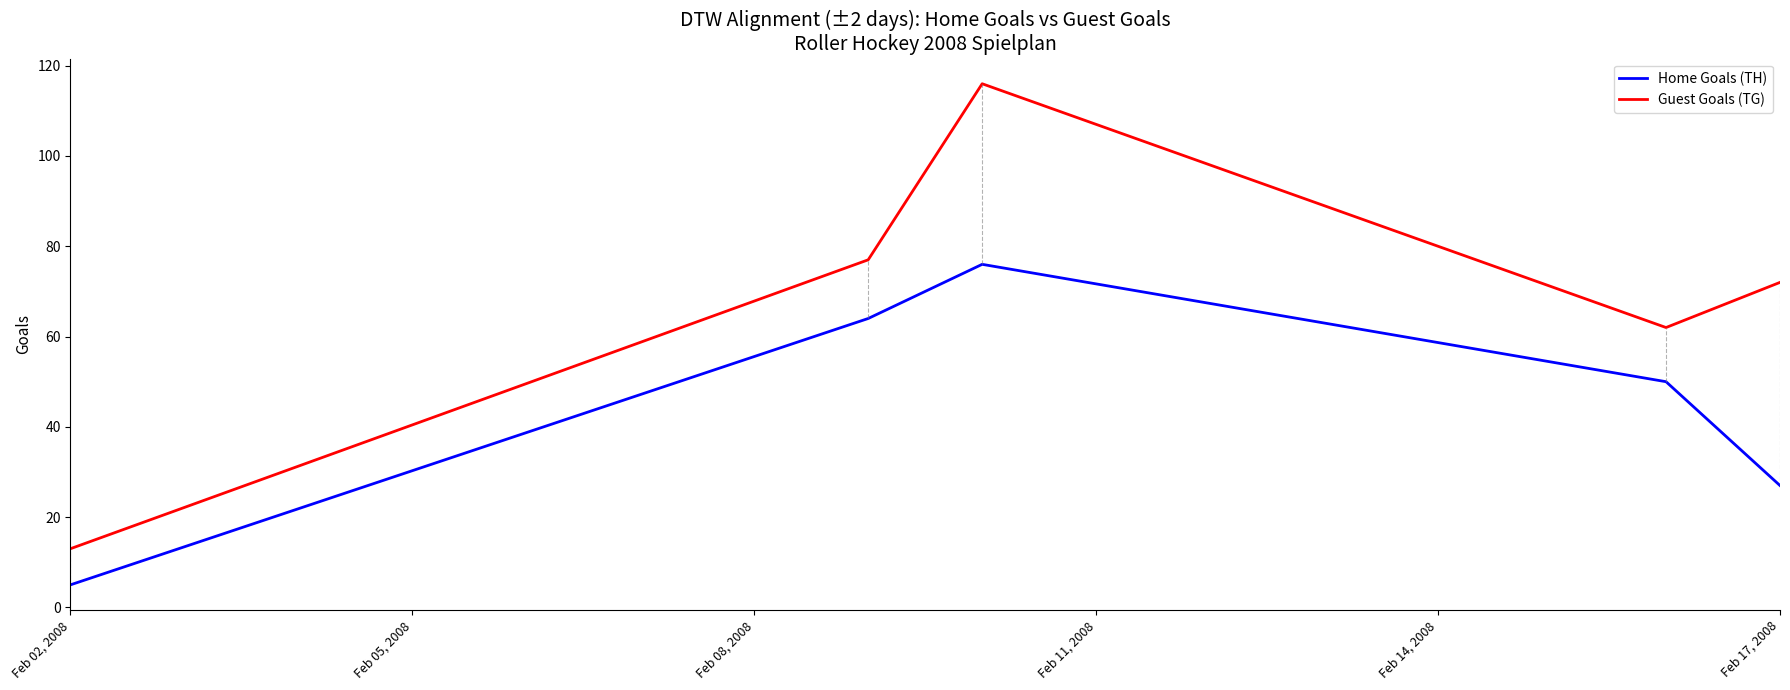

Count the number of data series in this chart.

2